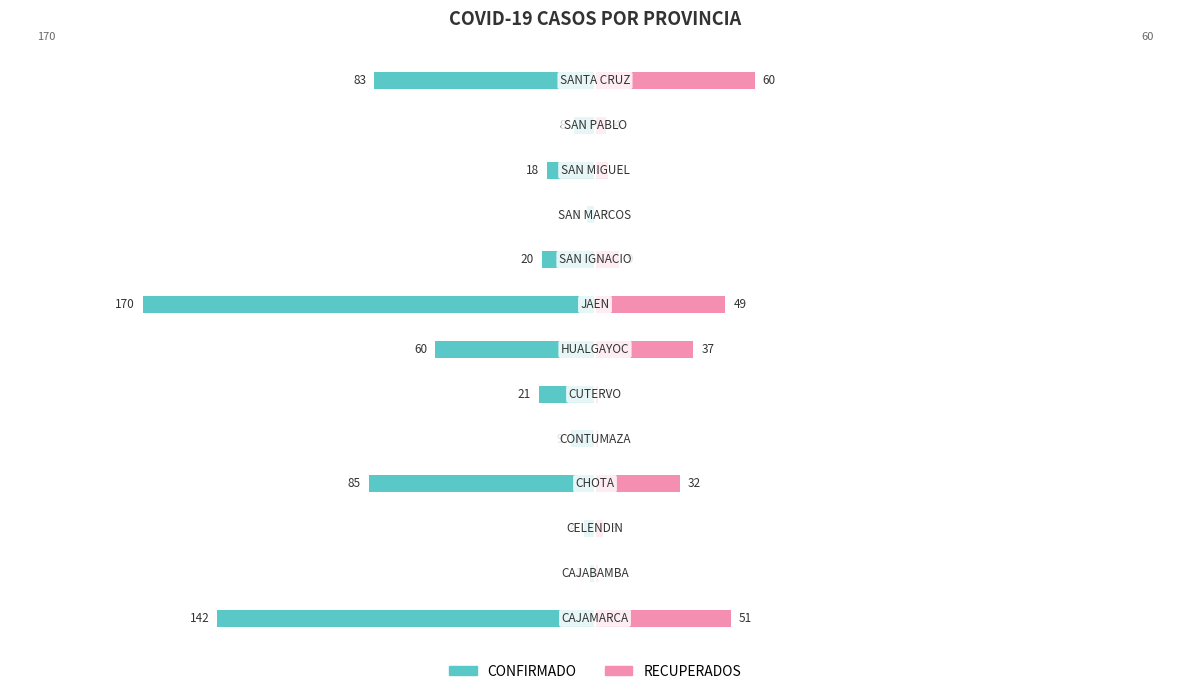

What is the average value of the RECUPERADOS series?

19